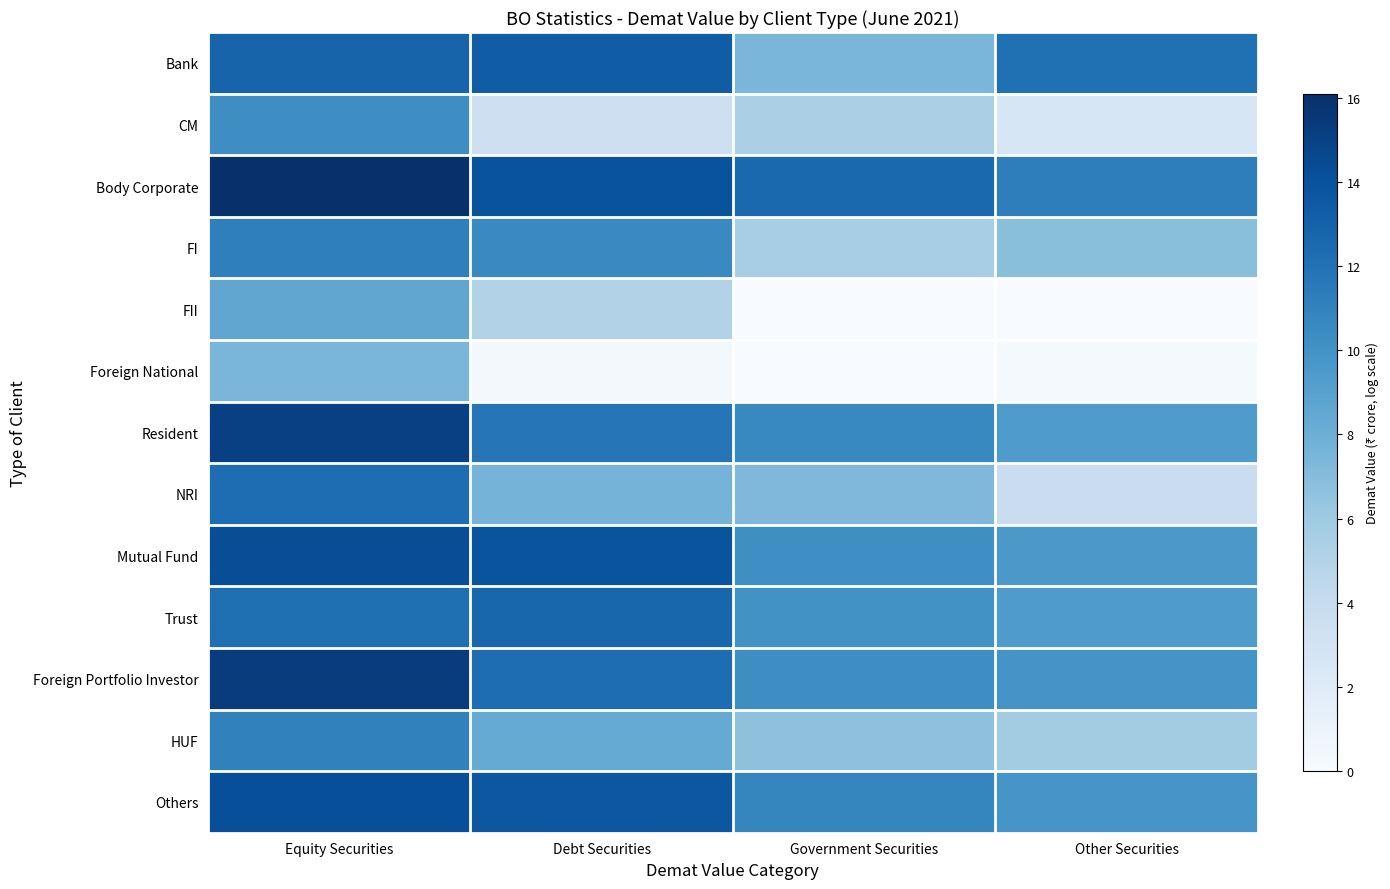

Reading left to right, what are all the values shown in this chart?

Bank: Equity Securities=12.9	Debt Securities=13.3	Government Securities=7.4	Other Securities=12.1
CM: Equity Securities=10.3	Debt Securities=3.4	Government Securities=5.4	Other Securities=2.6
Body Corporate: Equity Securities=16.1	Debt Securities=13.9	Government Securities=12.6	Other Securities=11.2
FI: Equity Securities=11.2	Debt Securities=10.5	Government Securities=5.6	Other Securities=6.8
FII: Equity Securities=8.6	Debt Securities=5.0	Government Securities=0.0	Other Securities=0.0
Foreign National: Equity Securities=7.5	Debt Securities=0.3	Government Securities=0.0	Other Securities=0.2
Resident: Equity Securities=15.0	Debt Securities=11.7	Government Securities=10.6	Other Securities=9.4
NRI: Equity Securities=12.3	Debt Securities=7.6	Government Securities=7.2	Other Securities=3.7
Mutual Fund: Equity Securities=14.3	Debt Securities=13.9	Government Securities=10.2	Other Securities=9.6
Trust: Equity Securities=12.2	Debt Securities=12.7	Government Securities=10.0	Other Securities=9.4
Foreign Portfolio Investor: Equity Securities=15.3	Debt Securities=12.3	Government Securities=10.3	Other Securities=9.8
HUF: Equity Securities=11.1	Debt Securities=8.3	Government Securities=6.6	Other Securities=5.8
Others: Equity Securities=14.2	Debt Securities=13.7	Government Securities=10.8	Other Securities=9.8